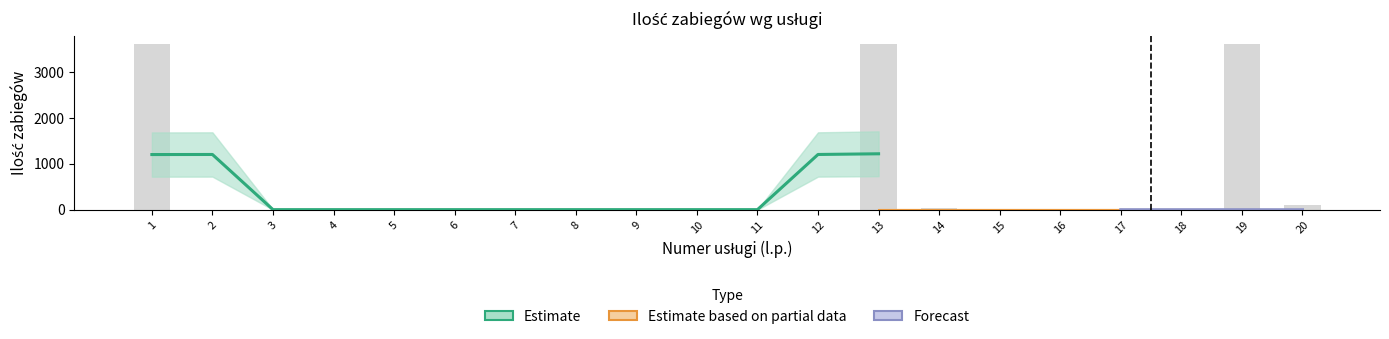

List the series in order of their peak value, lowest first.

Forecast, Estimate based on partial data, Estimate